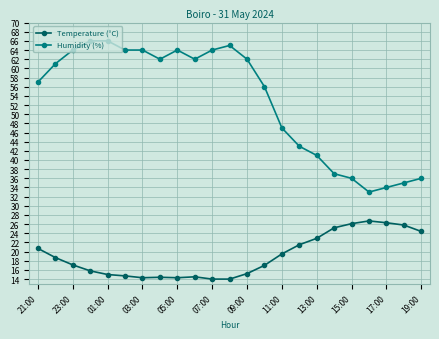

What is the lowest value of the Temperature (°C) series?

14.0